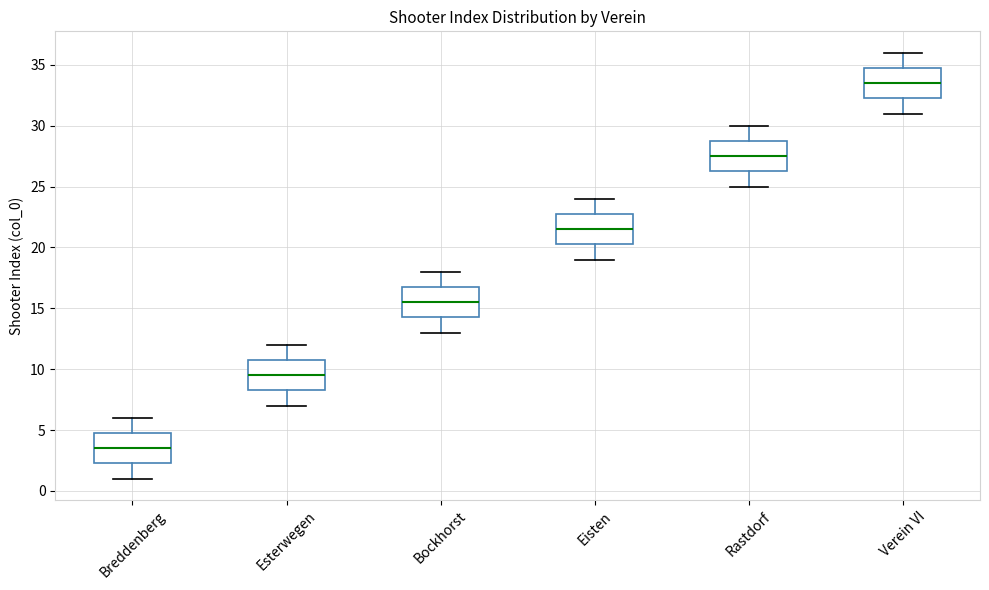

Reading left to right, read every box against the y-axis: the position of its median line, the range the box covers, and the ends of its whiskers. The values are not printed on the chart, so give them approximately, as read against the axis.

Breddenberg: median 3.5, box 2.5 to 5.0, whiskers 1.0 to 6.0
Esterwegen: median 9.5, box 8.5 to 11.0, whiskers 7.0 to 12.0
Bockhorst: median 15.5, box 14.5 to 17.0, whiskers 13.0 to 18.0
Eisten: median 21.5, box 20.5 to 23.0, whiskers 19.0 to 24.0
Rastdorf: median 27.5, box 26.5 to 29.0, whiskers 25.0 to 30.0
Verein VI: median 33.5, box 32.5 to 35.0, whiskers 31.0 to 36.0